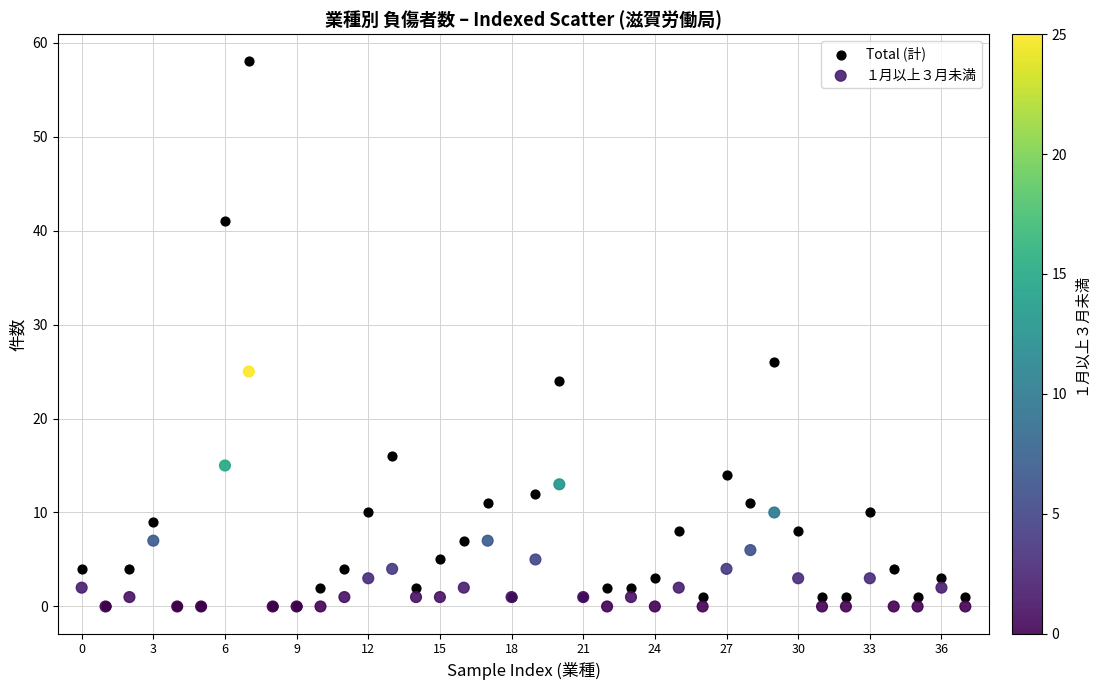

In the Total (計) series, what Y value is closest to 29?

26